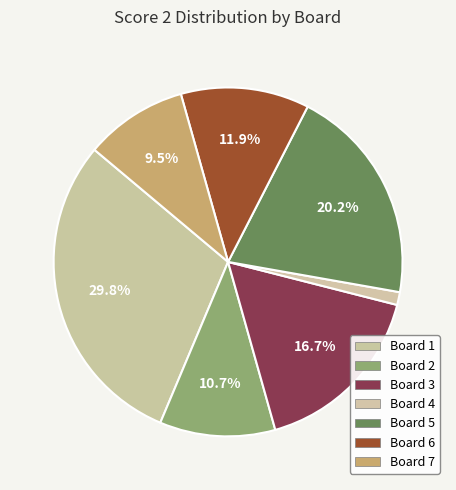

Count the number of slices in the pie.

7